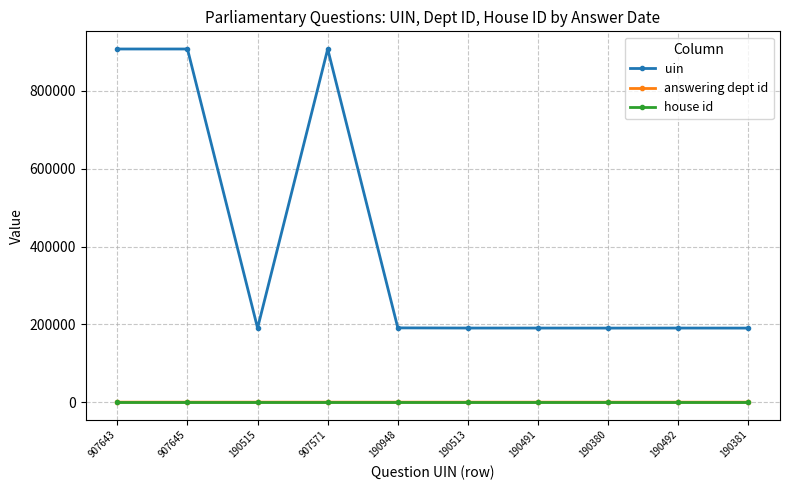

What is the label of the 10th point from the left?

190381